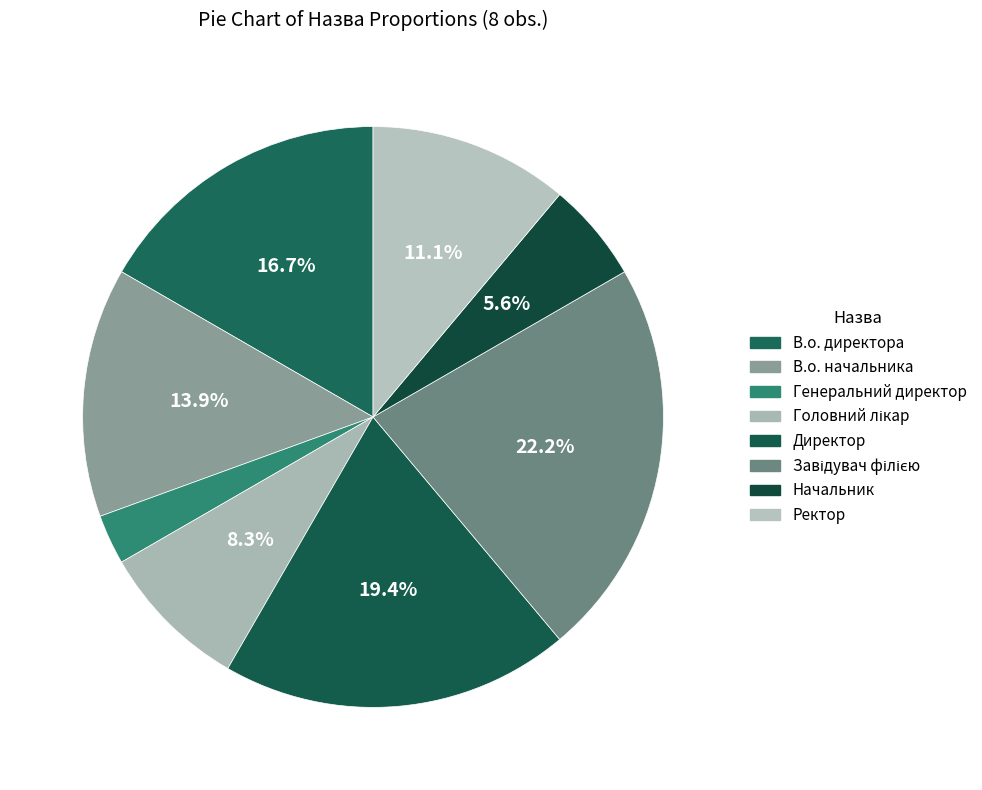

To the nearest percent, what is the average slice percentage?

12%